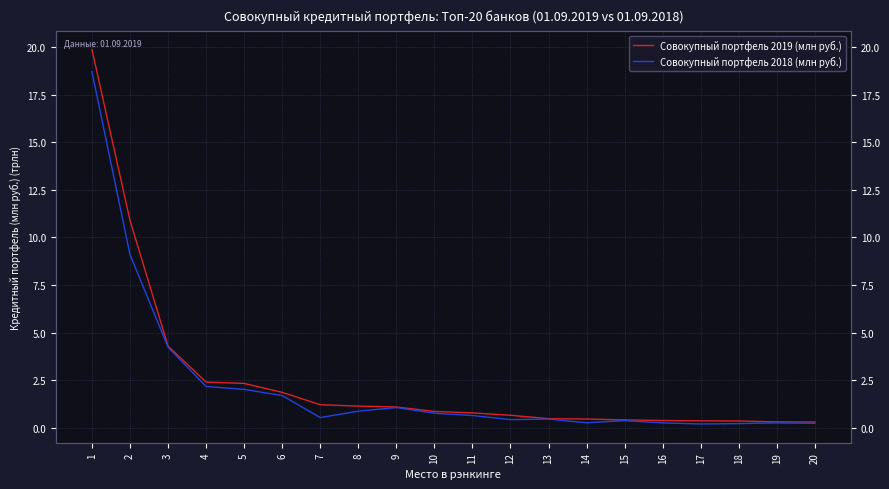

The Совокупный портфель 2018 (млн руб.) series shows 1702315.6 at 6. True or false?

True